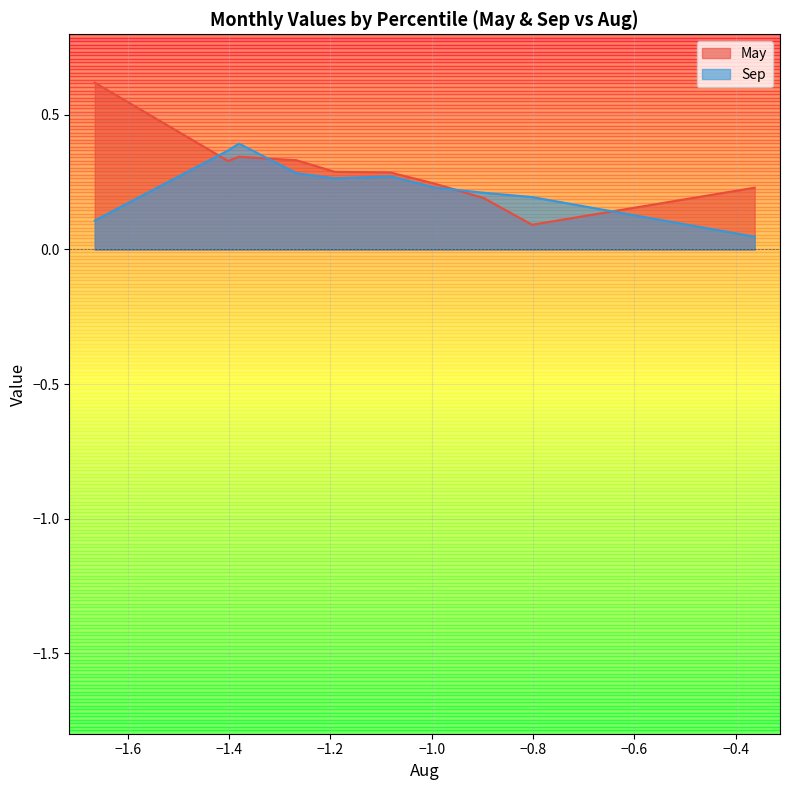

Which series has the largest total across all categories?

May